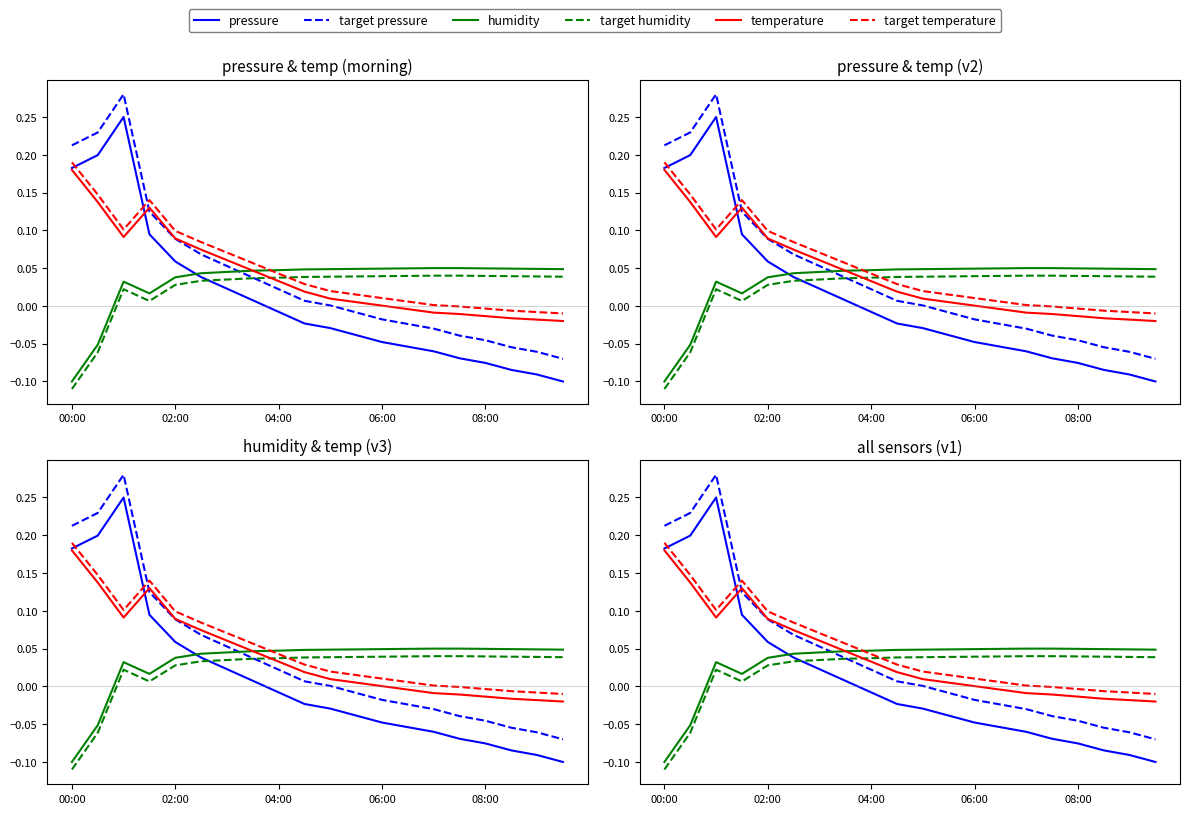

At which category does the chart reach its minimum across all series?

00:00